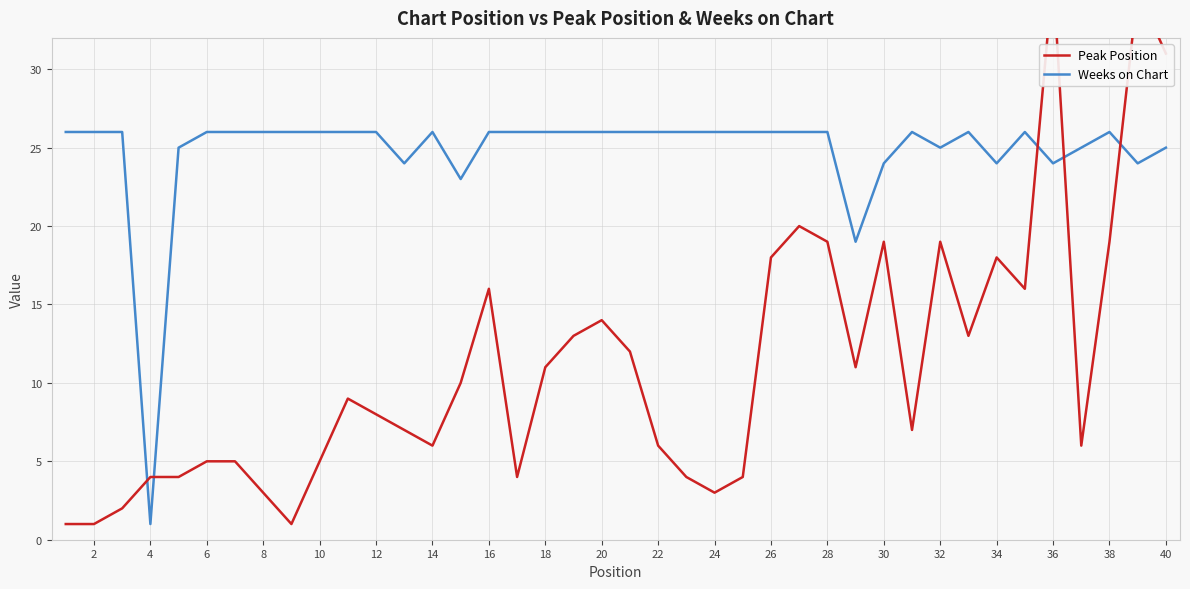

How many interior local valleys does the Weeks on Chart series have?

8